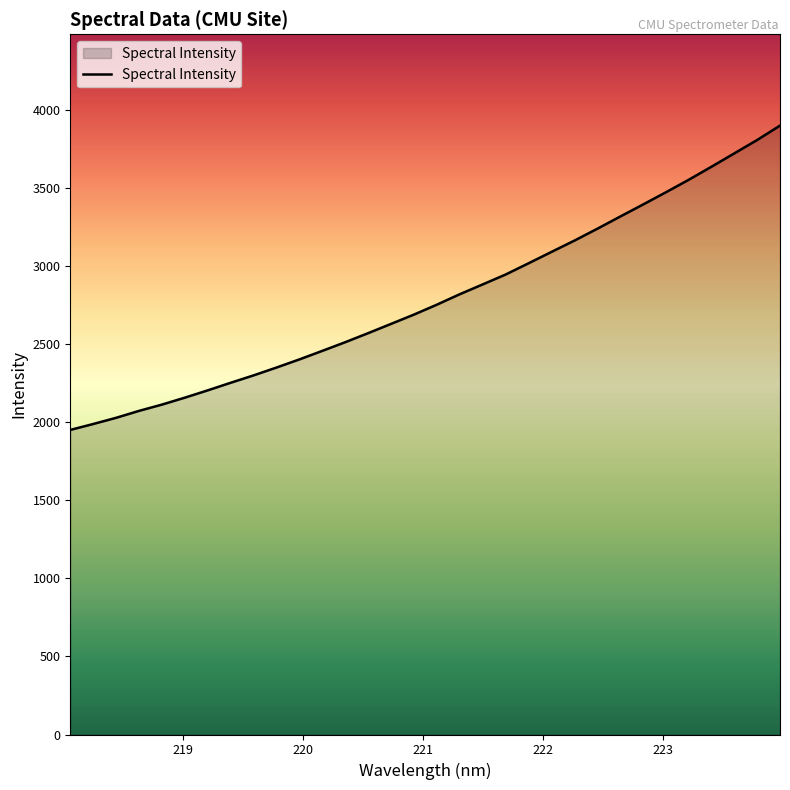

What is the maximum value shown in the chart?

3902.0